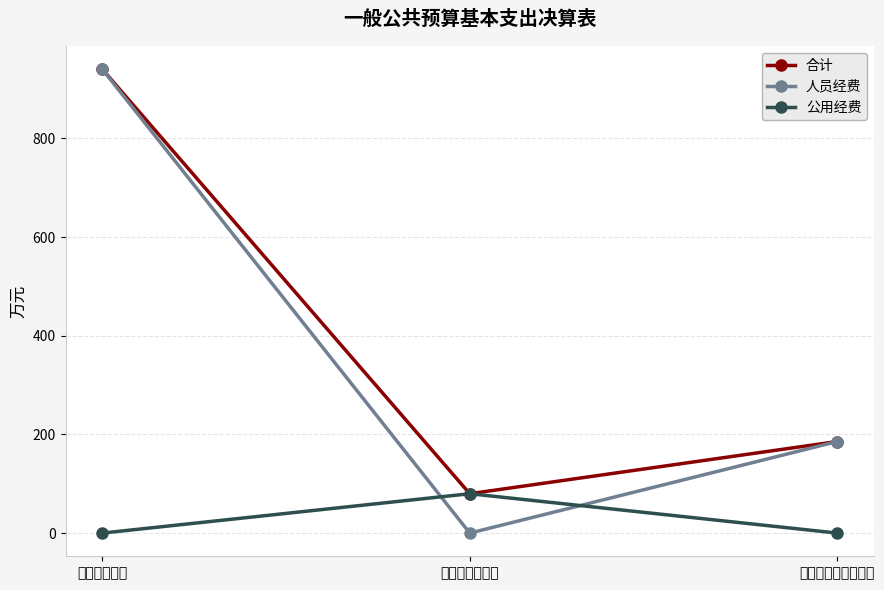

Which label corresponds to the largest value in the chart?

工资福利支出